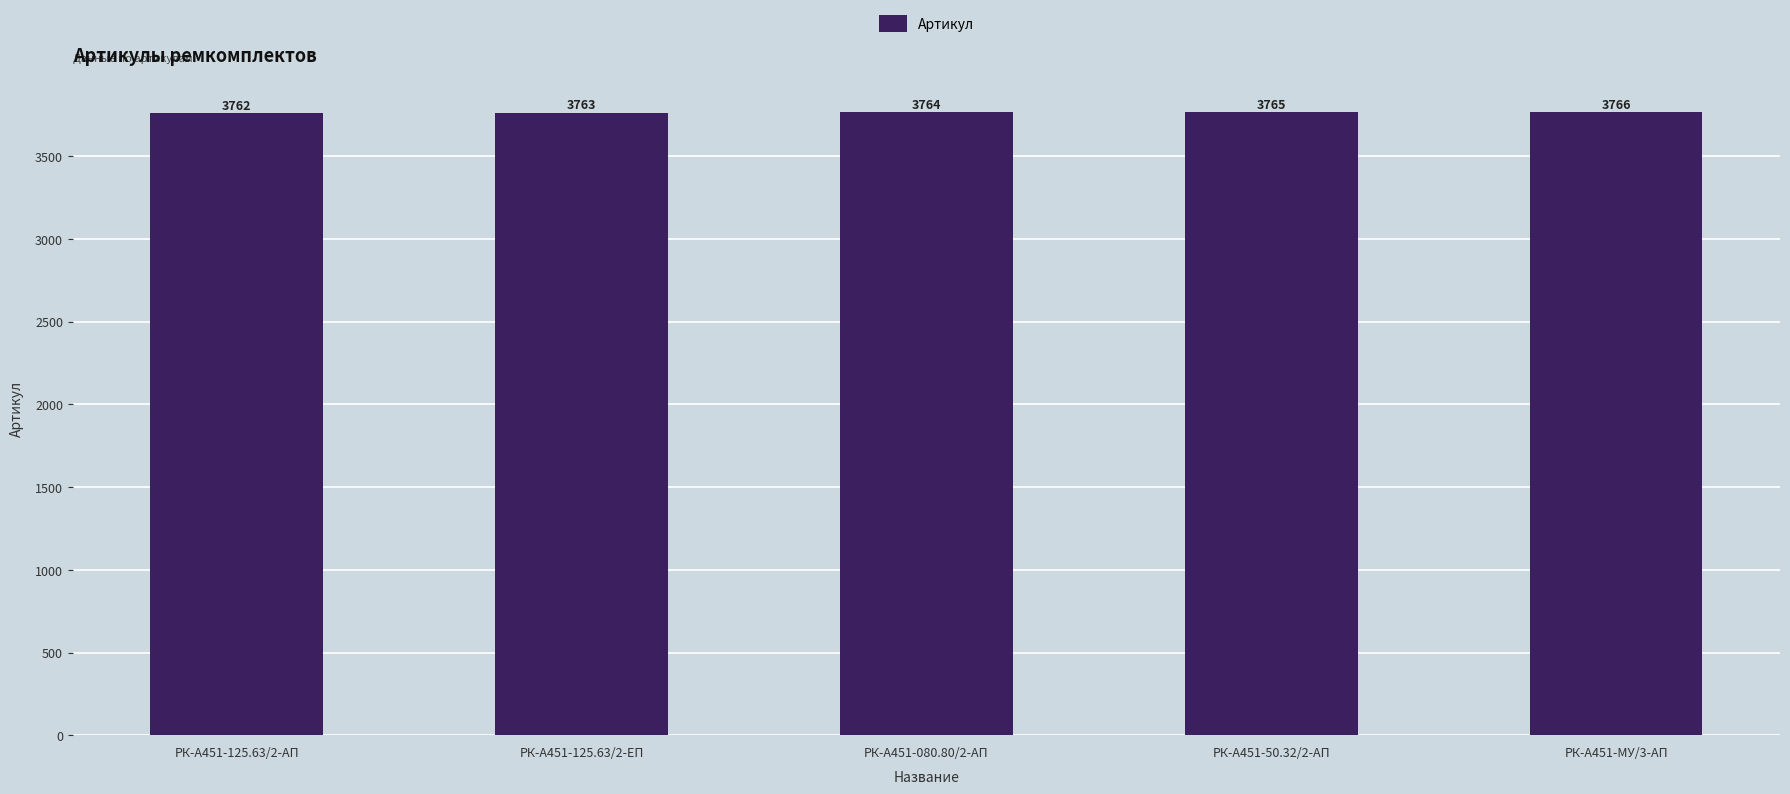

Does the chart contain stacked bars?

No